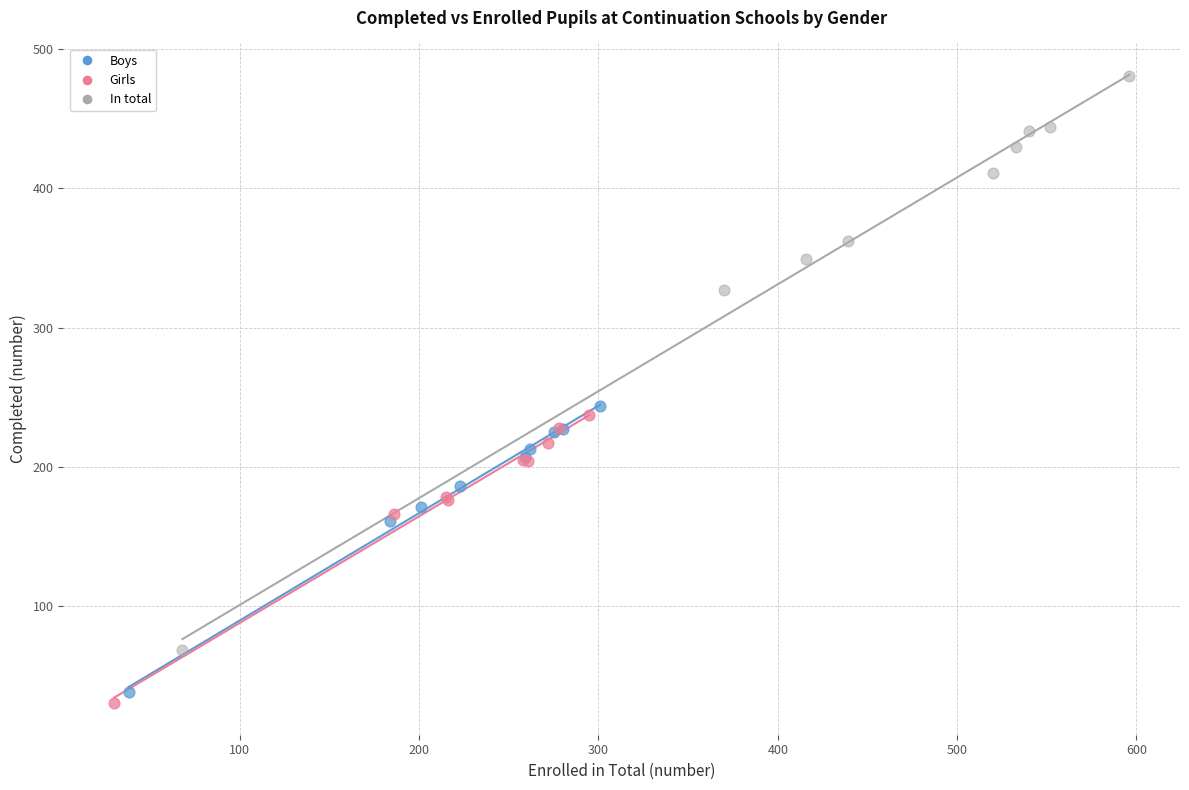

Which series reaches the maximum Y coordinate?

In total